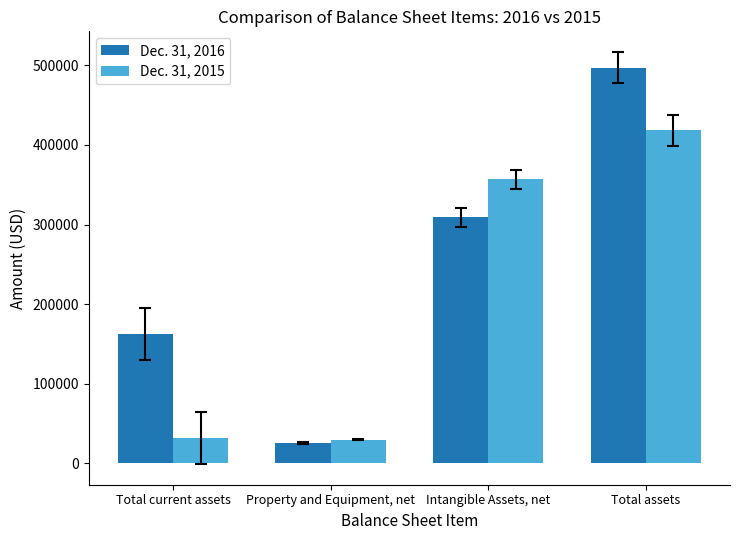

How many data points in Dec. 31, 2016 are less than 309361?

2